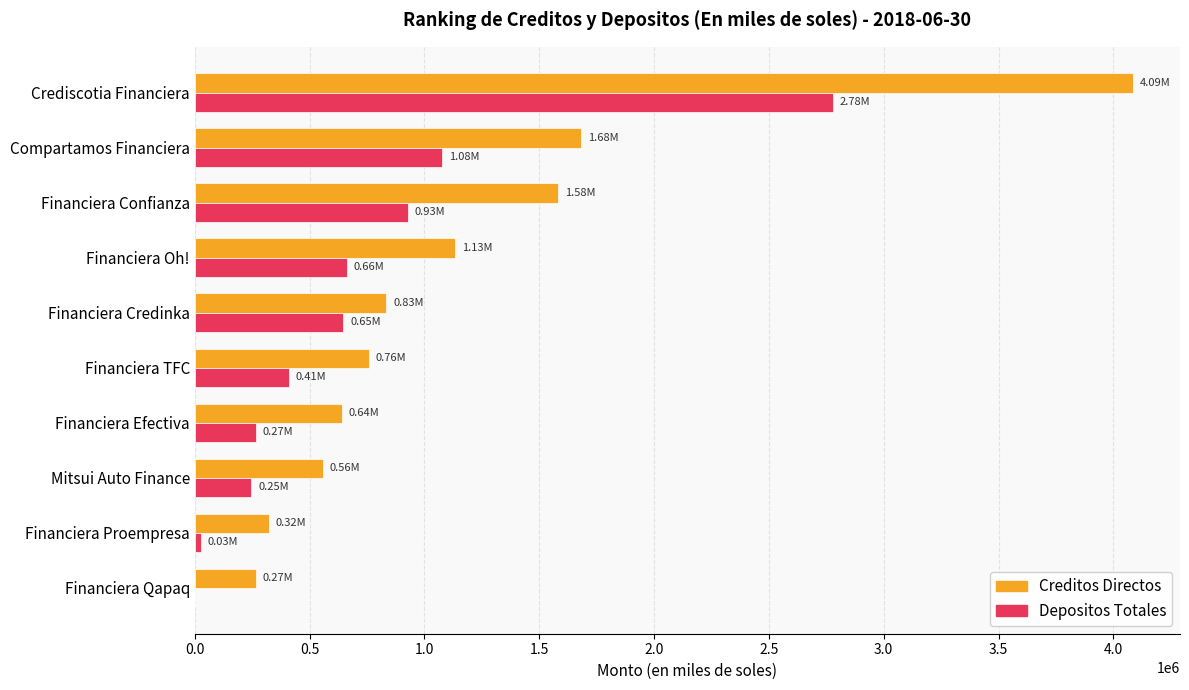

At which label does Creditos Directos reach its peak?

Crediscotia Financiera